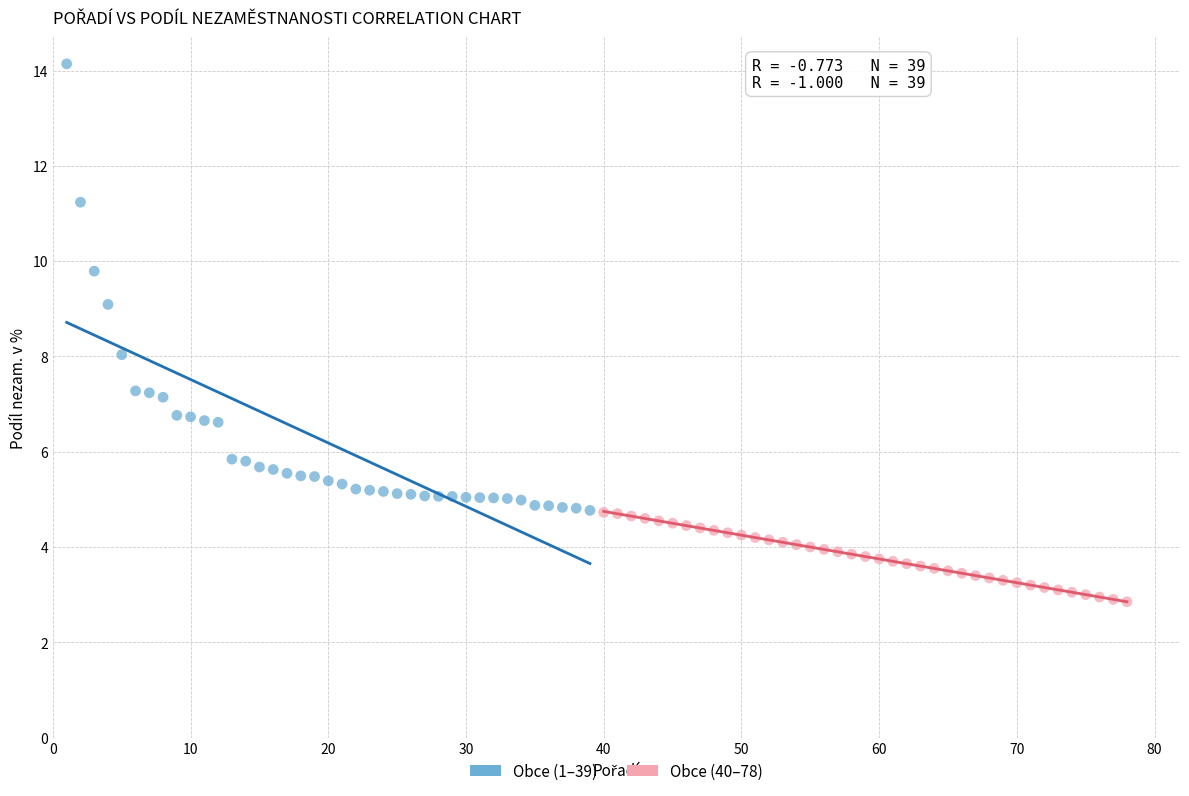

Which series reaches the minimum Y coordinate?

Obce (40–78)